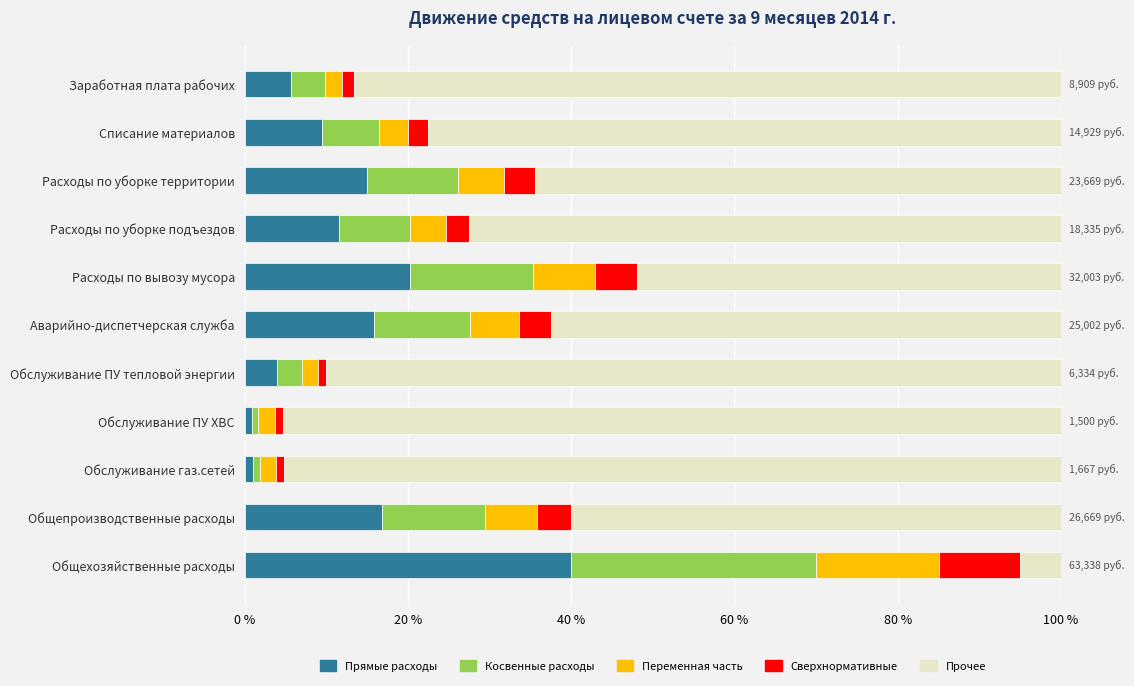

What is the total value across all series at Расходы по уборке территории?

100.0